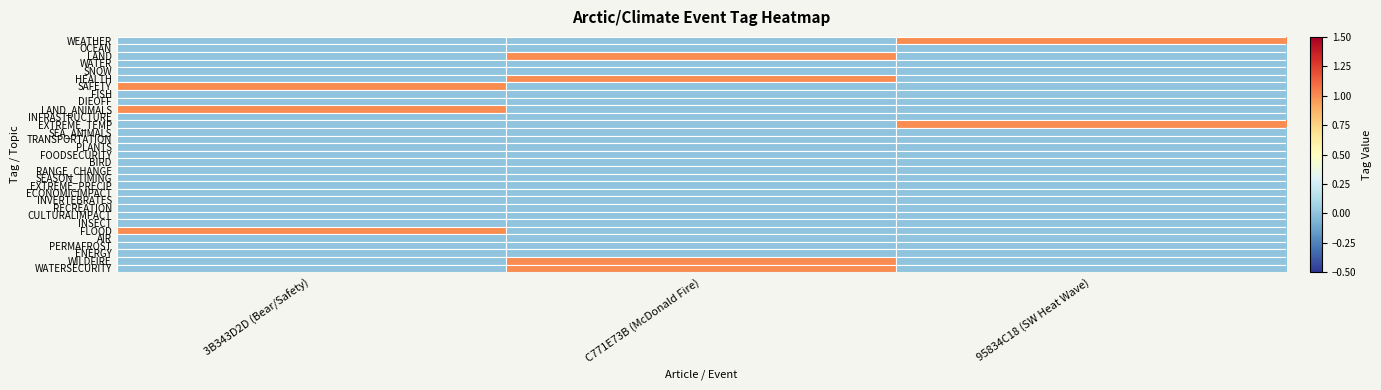

The value of BIRD at C771E73B (McDonald Fire) is 0. True or false?

True